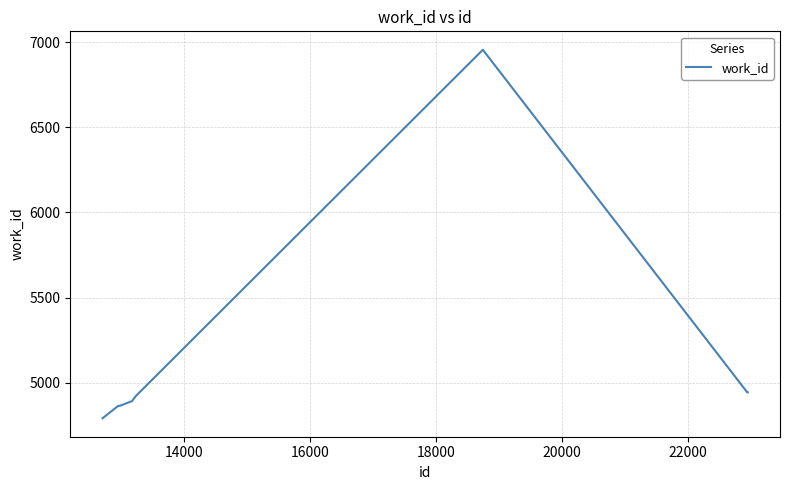

What is the greatest value displayed?

6956